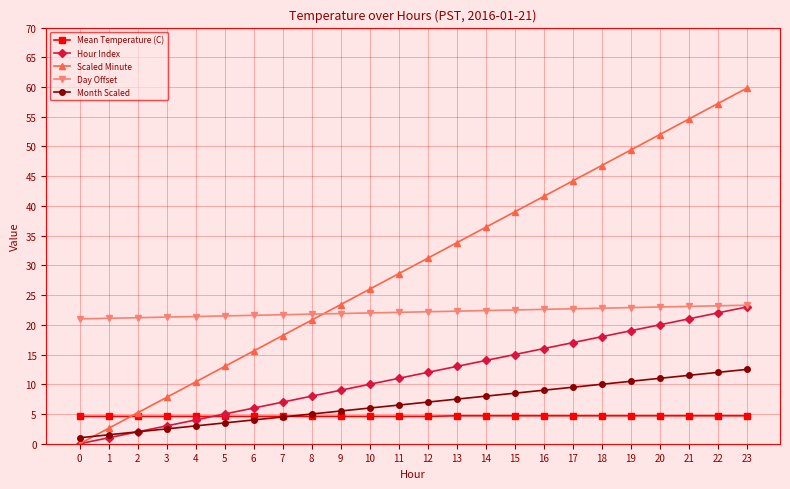

What is the value of the Mean Temperature (C) point at the 21st from the left?

4.7